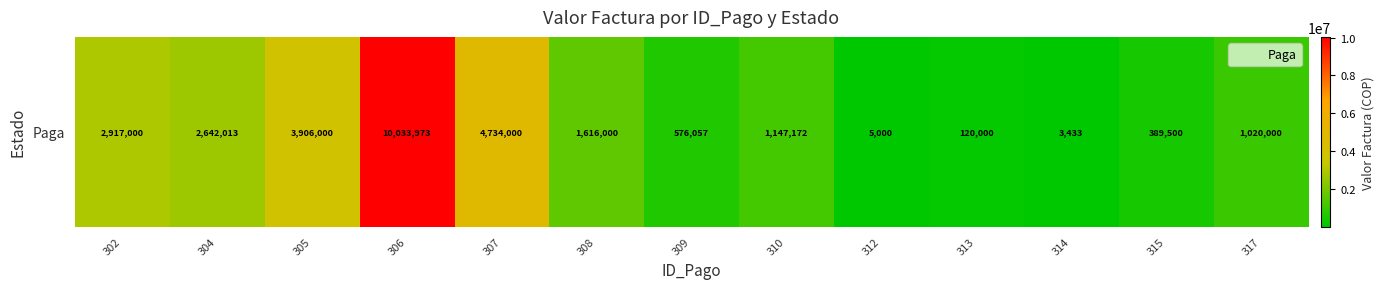

How many series are shown in this chart?

1